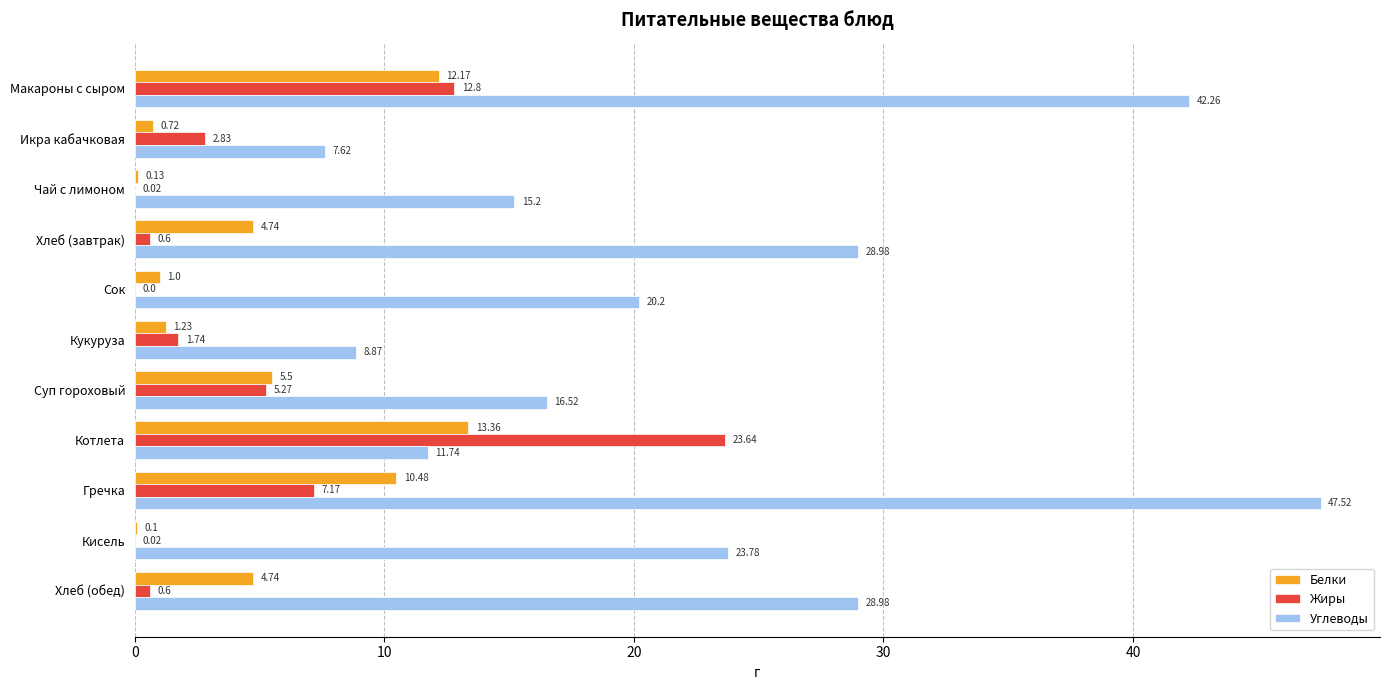

At which category is the sum across all series the highest?

Макароны с сыром